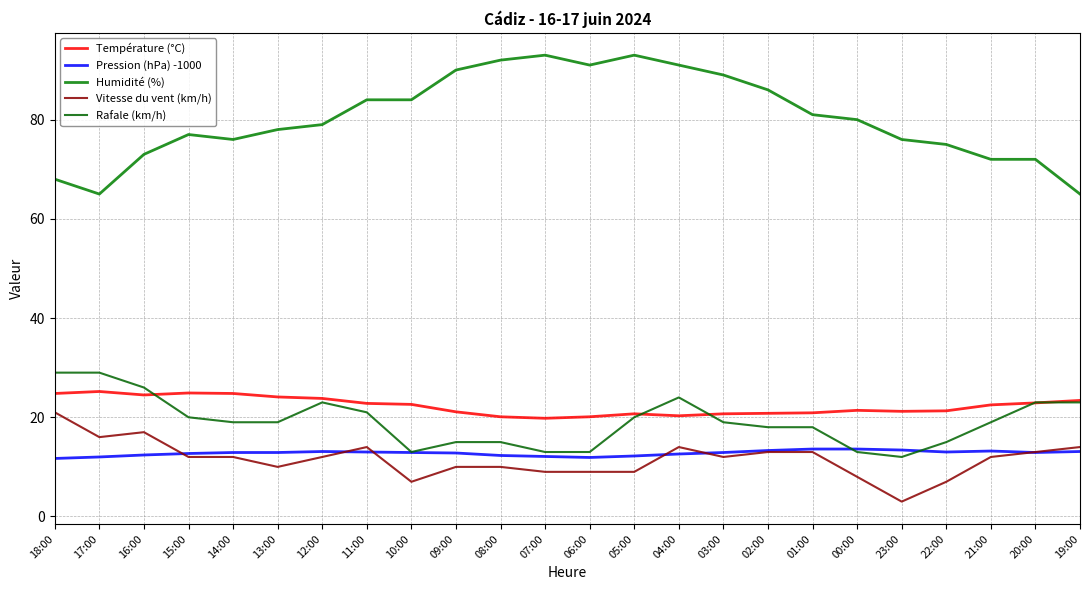

What is the total value across all series at 03:00?

153.6